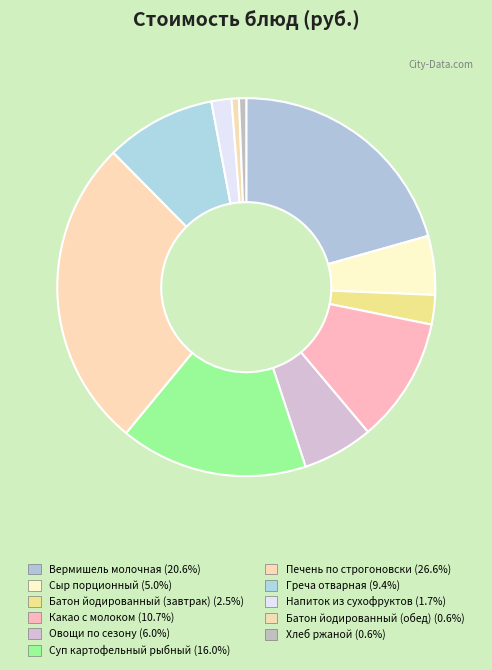

How many segments does this pie chart have?

11